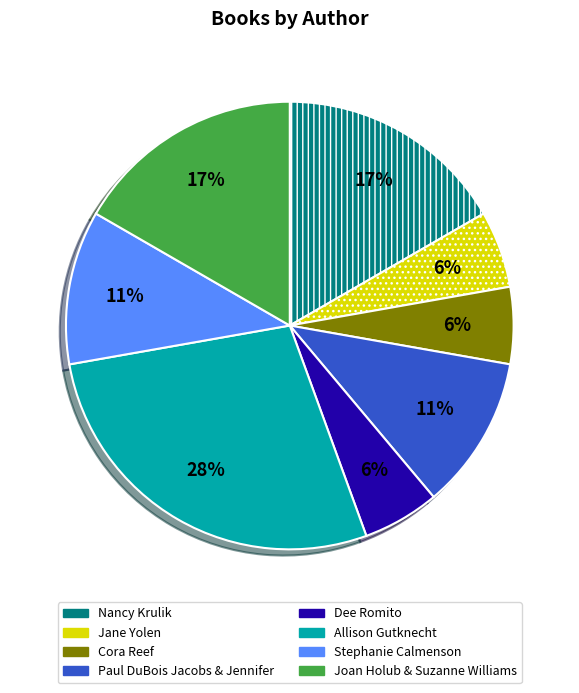

What is the largest slice in the pie chart?

Allison Gutknecht